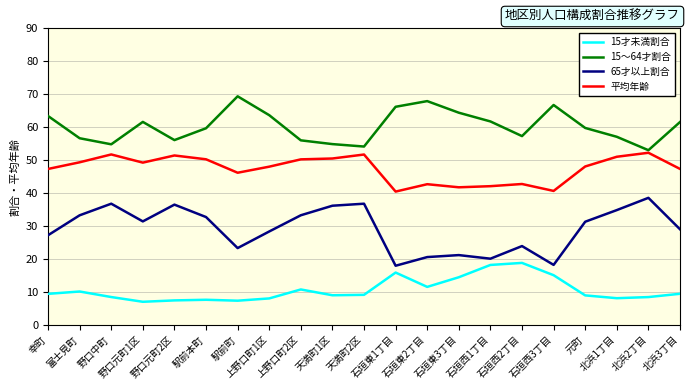

Which series has the largest range (max minus min)?

65才以上割合